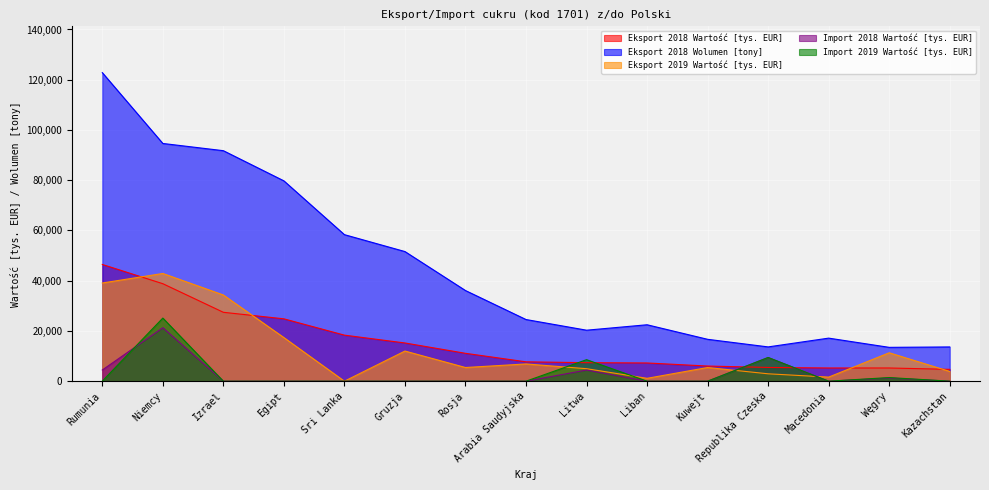

At Arabia Saudyjska, list the series in order from largest to smallest.

Eksport 2018 Wolumen [tony], Eksport 2018 Wartość [tys. EUR], Eksport 2019 Wartość [tys. EUR], Import 2018 Wartość [tys. EUR], Import 2019 Wartość [tys. EUR]